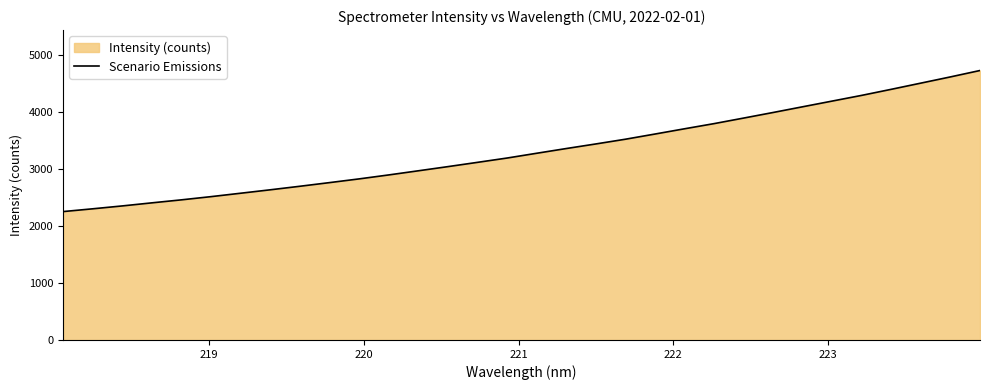

What is the smallest value displayed?

2252.7